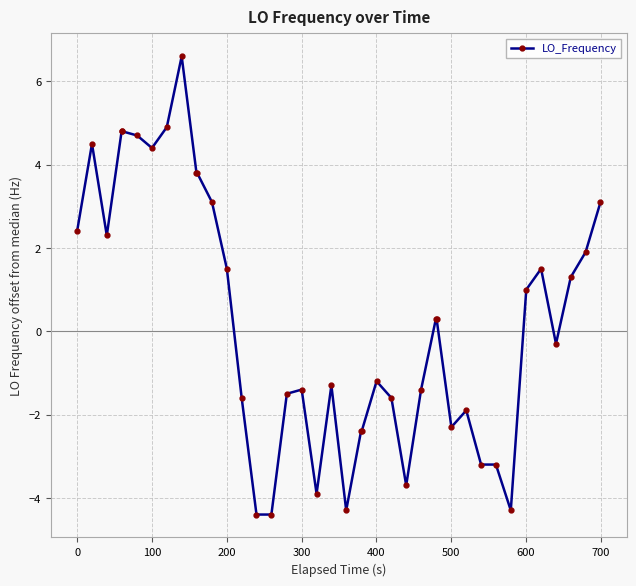

What is the difference between the maximum and minimum values?

11.0